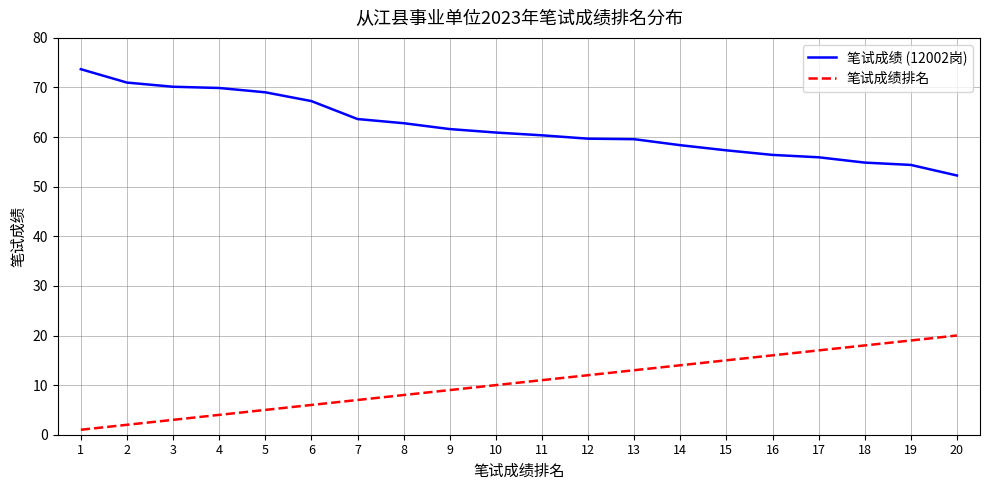

Which series has the largest total across all categories?

笔试成绩 (12002岗)